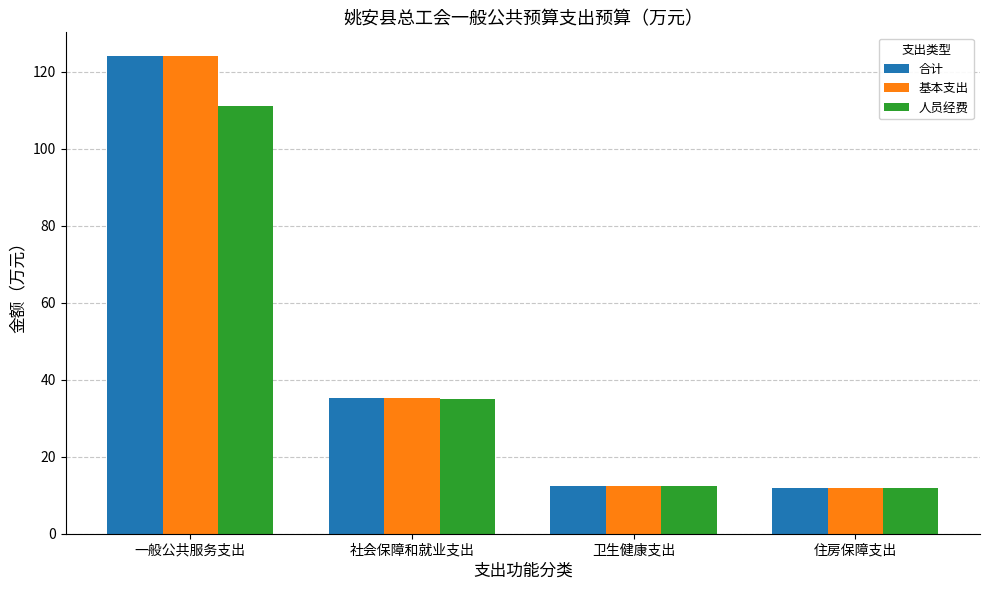

At which label does 人员经费 first exceed 35?

一般公共服务支出